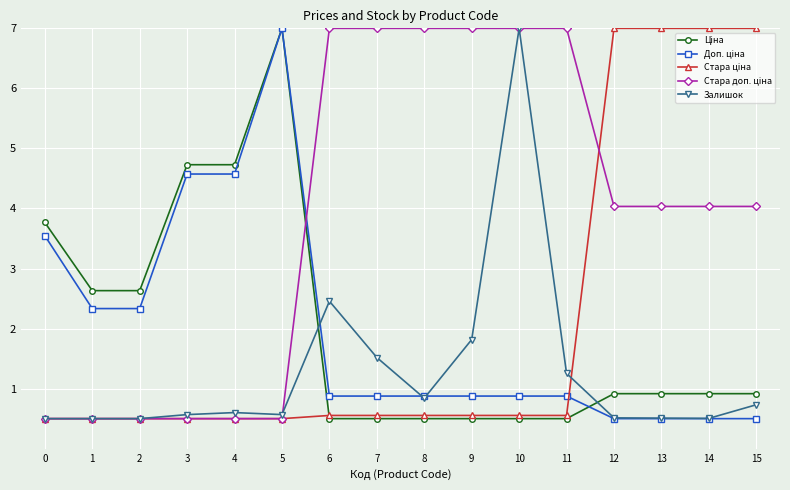

At how many categories does at least one series exceed 1?

16